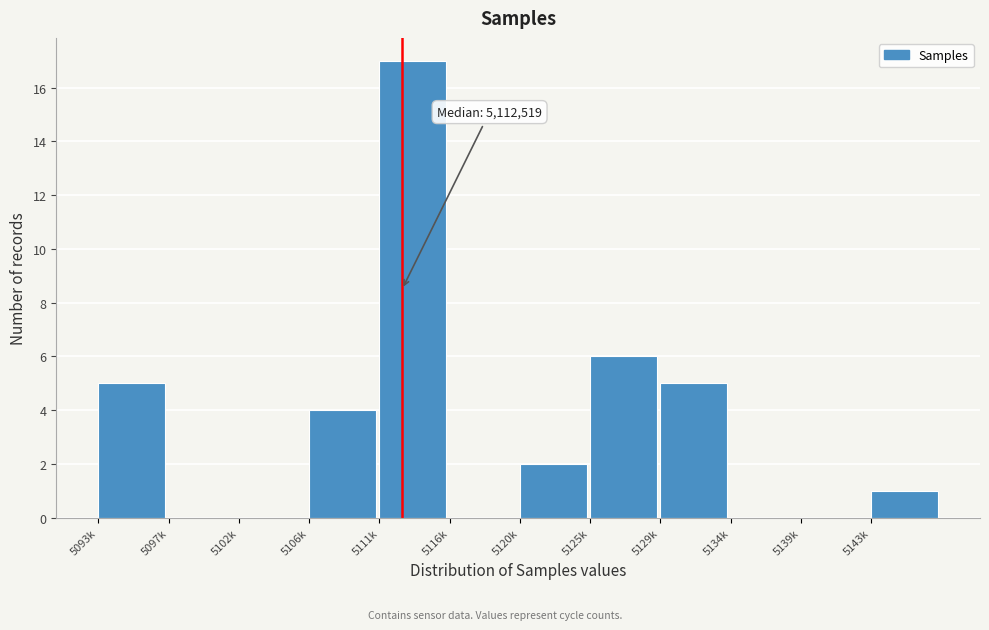

Reading left to right, transcribe all the data shown in this chart.

5093k=5	5097k=0	5102k=0	5106k=4	5111k=17	5116k=0	5120k=2	5125k=6	5129k=5	5134k=0	5139k=0	5143k=1